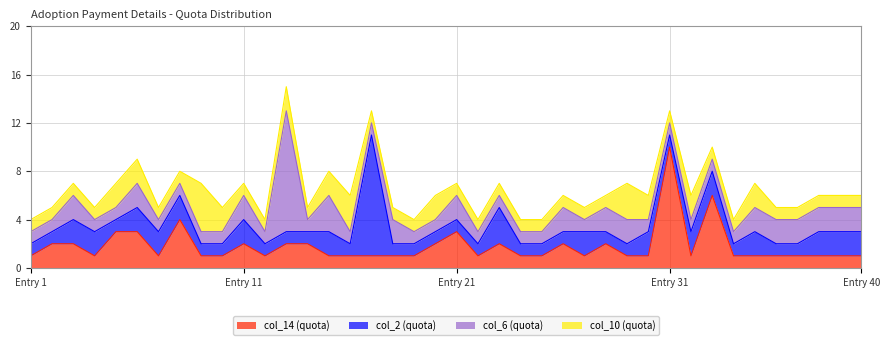

Reading left to right, what are all the values shown in this chart?

col_2: 1	1	2	2	1	2	2	2	1	1	2	1	1	1	2	1	10	1	1	1	1	1	3	1	1	1	2	1	1	2	1	2	2	1	2	1	1	2	2	2
col_6: 1	1	2	1	1	2	1	1	1	1	2	1	10	1	3	1	1	2	1	1	2	1	1	1	1	2	1	2	2	1	1	1	1	1	2	2	2	2	2	2
col_10: 1	1	1	1	2	2	1	1	4	2	1	1	2	1	2	3	1	1	1	2	1	1	1	1	1	1	1	1	3	2	1	2	1	1	2	1	1	1	1	1
col_14: 1	2	2	1	3	3	1	4	1	1	2	1	2	2	1	1	1	1	1	2	3	1	2	1	1	2	1	2	1	1	10	1	6	1	1	1	1	1	1	1